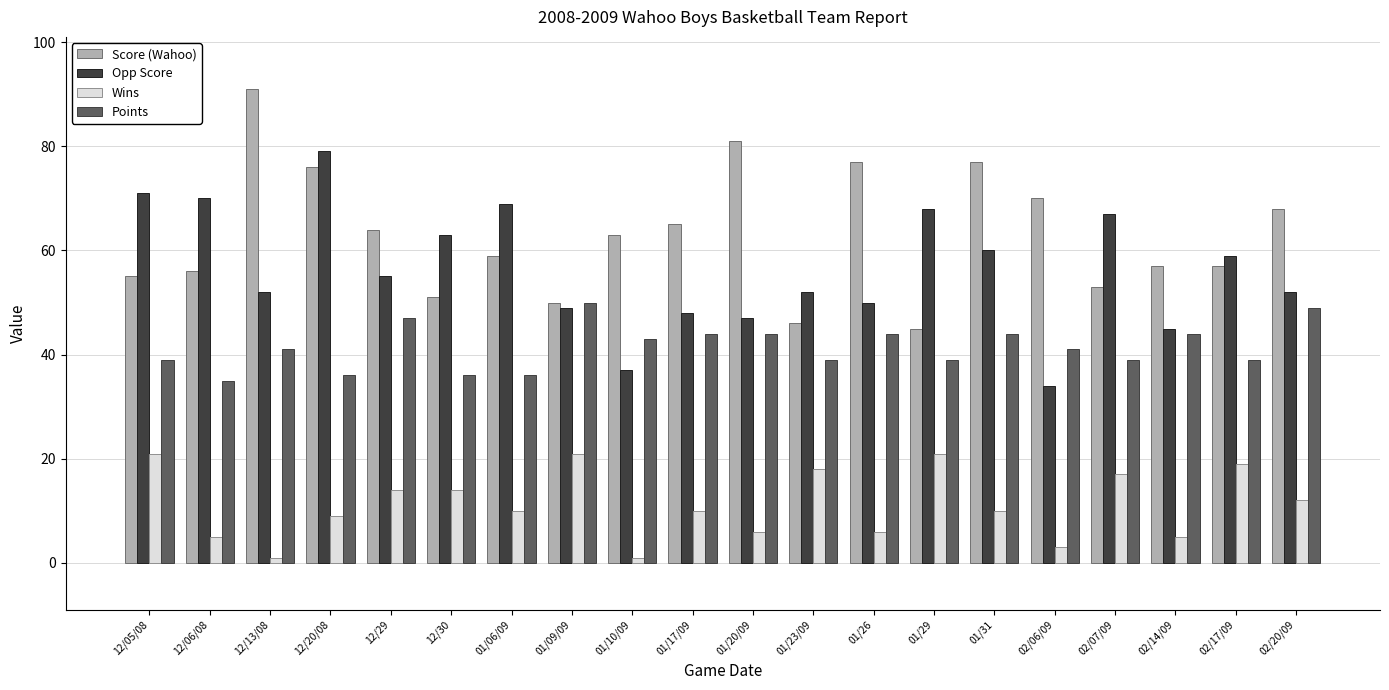

The Opp Score series shows 14 at 01/20/09. True or false?

False